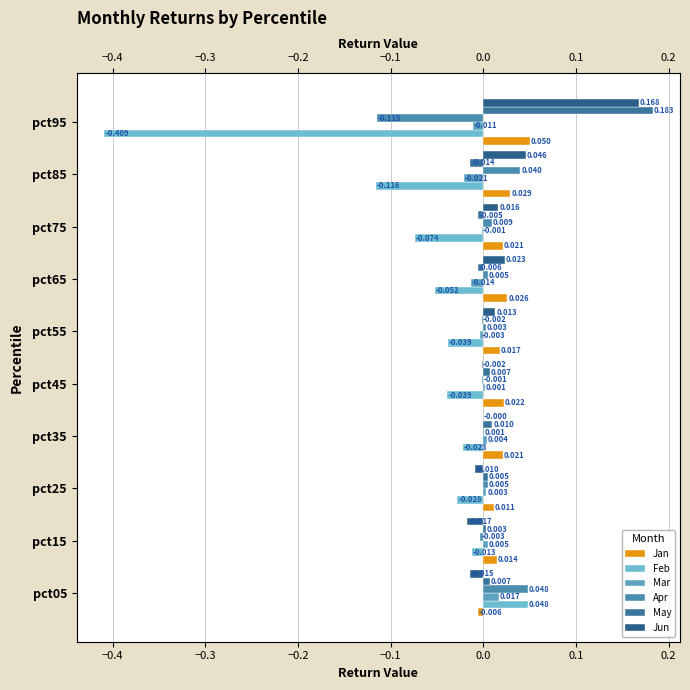

Which series has the largest total across all categories?

Jun